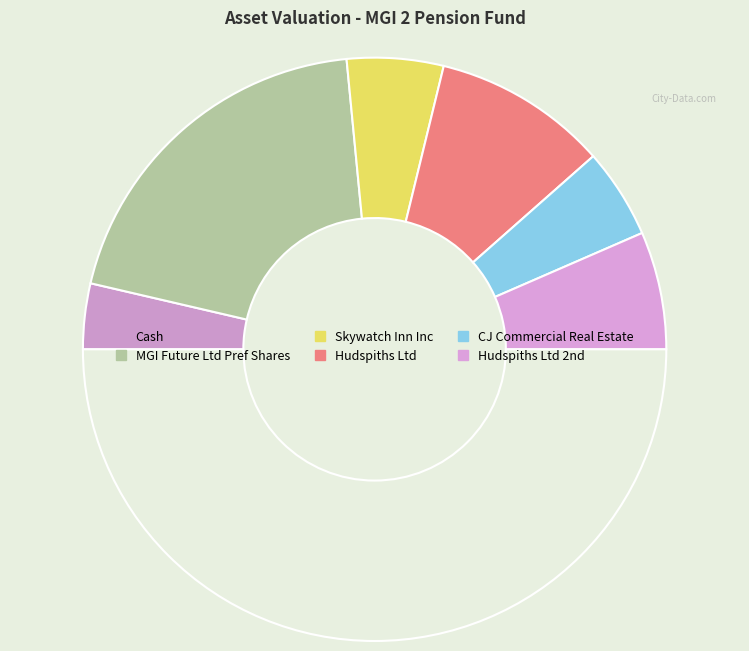

Which category has the smallest portion of the pie?

Cash